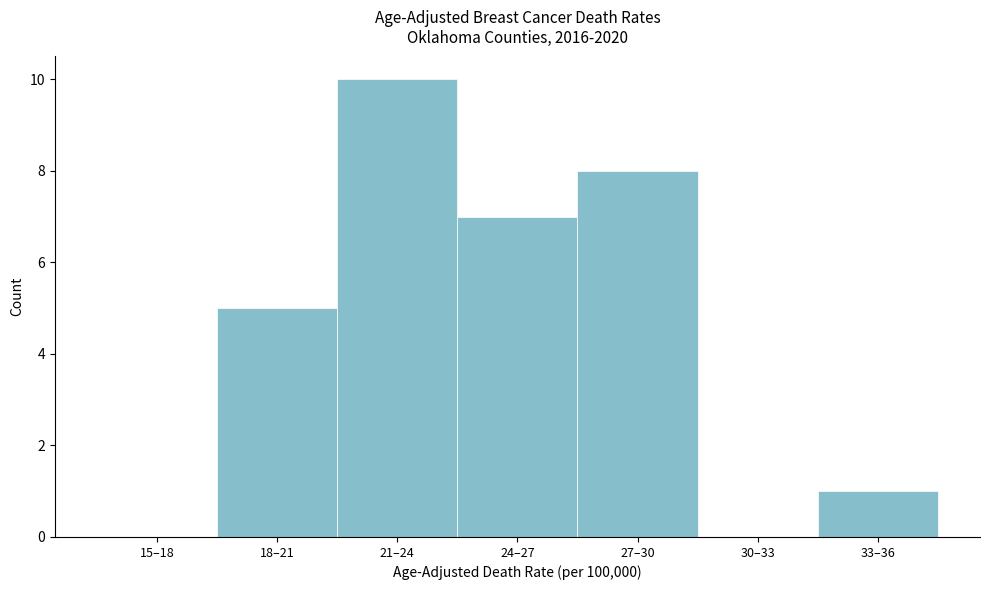

Reading left to right, list all the values displayed in this chart.

15–18=0	18–21=5	21–24=10	24–27=7	27–30=8	30–33=0	33–36=1